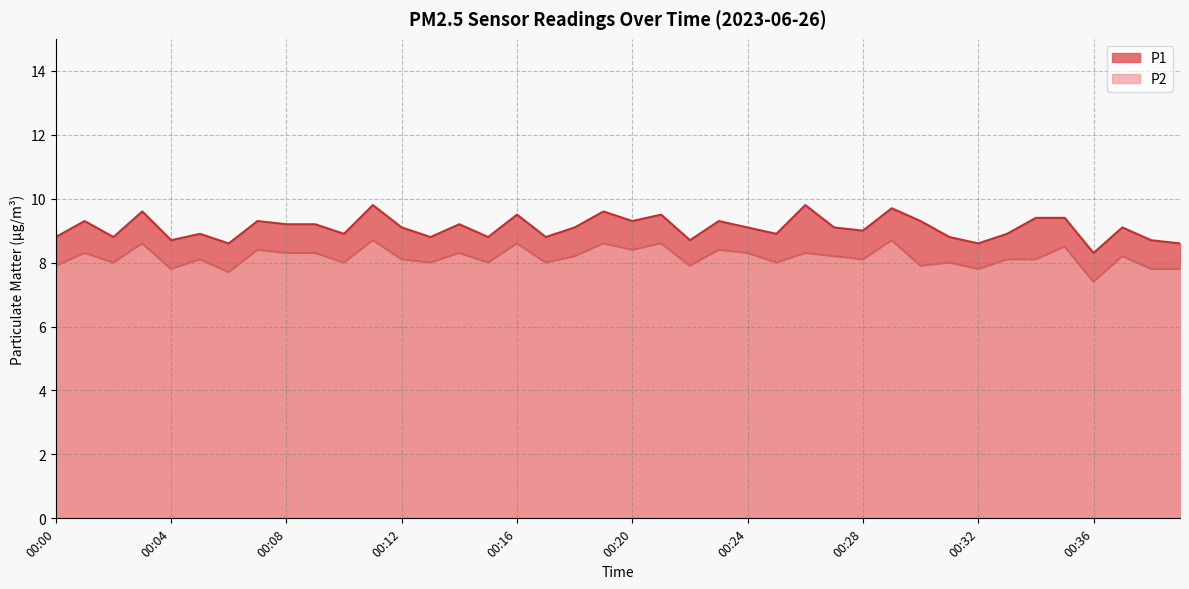

Is the value of P2 at 00:15 greater than the value of P1 at 00:08?

No